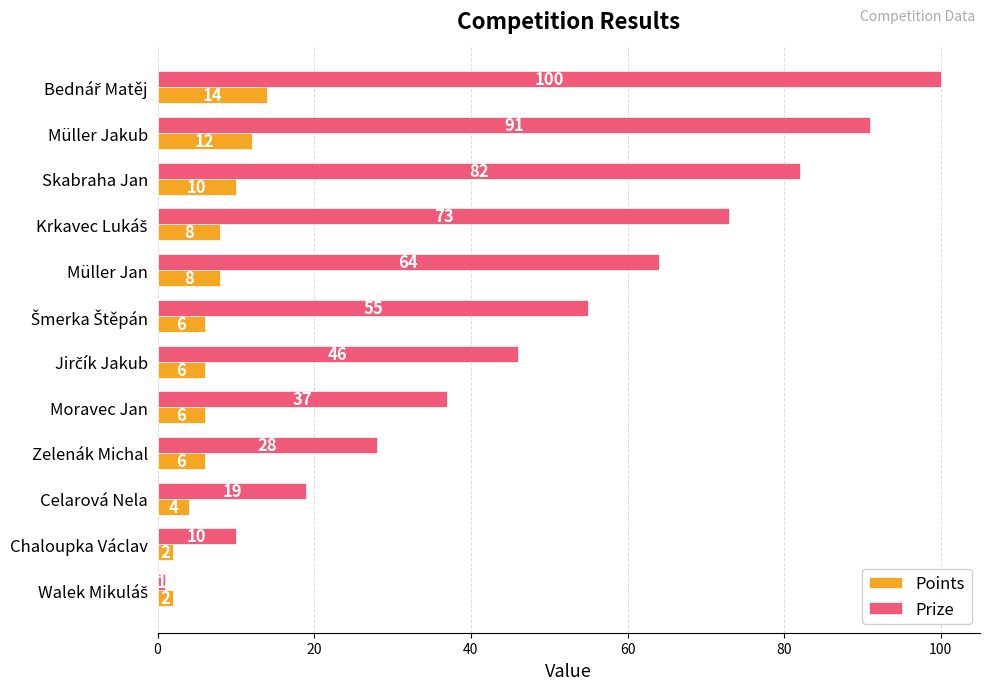

What value does the Prize series have at Müller Jakub, to the nearest 5?

90